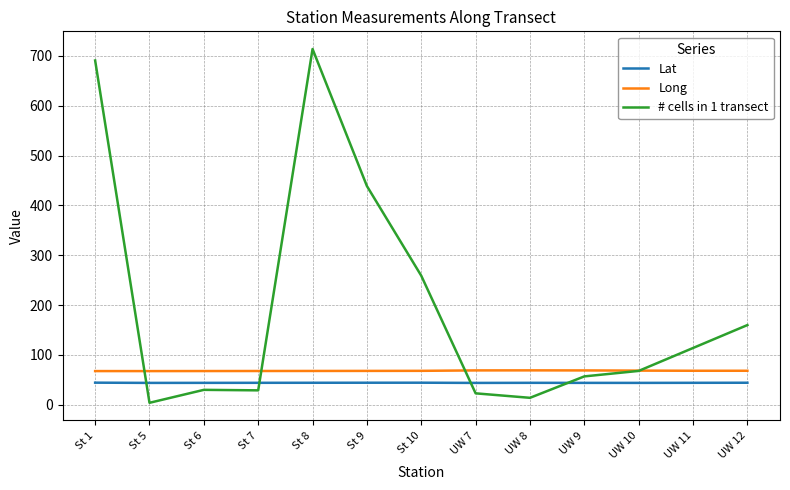

What is the lowest value of the Long series?

67.6